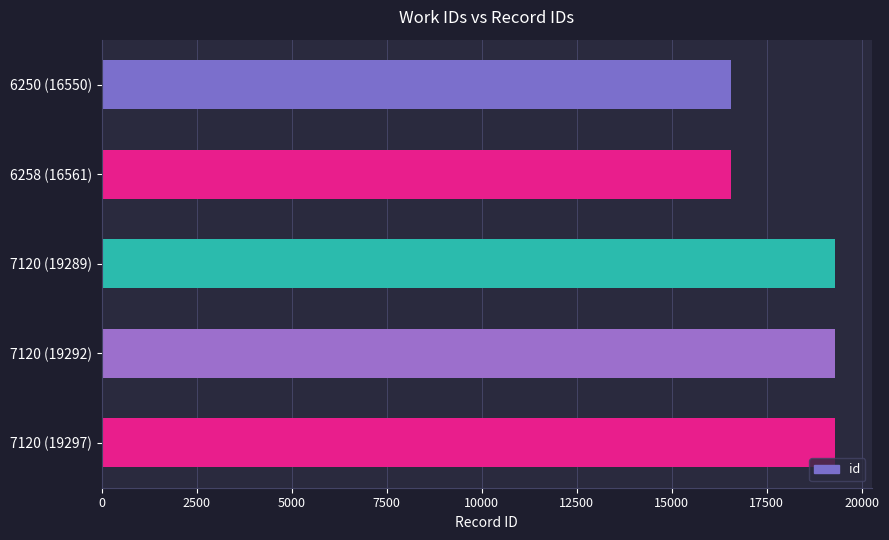

Which has a higher value, 6258 (16561) or 7120 (19289)?

7120 (19289)